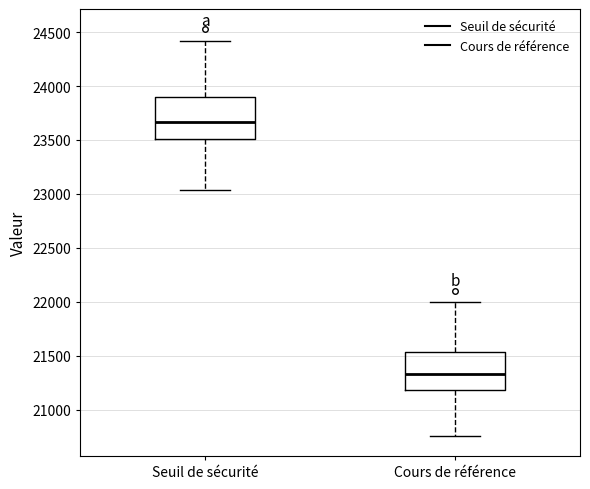

Reading left to right, transcribe this box plot: for each box, give where its median line is, the range the box spans, and where its two whiskers end, as read against the y-axis. The values are not printed on the chart, so give them approximately, as read against the axis.

Seuil de sécurité: median 23650, box 23500 to 23900, whiskers 23050 to 24400
Cours de référence: median 21350, box 21200 to 21550, whiskers 20750 to 22000